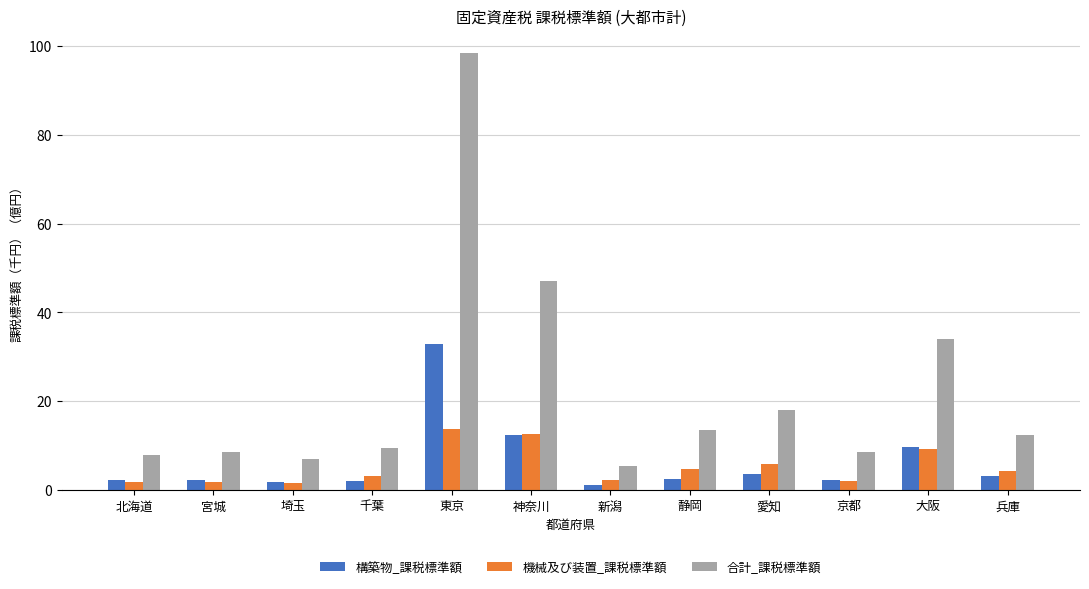

What is the average value of the 構築物_課税標準額 series?

6.3